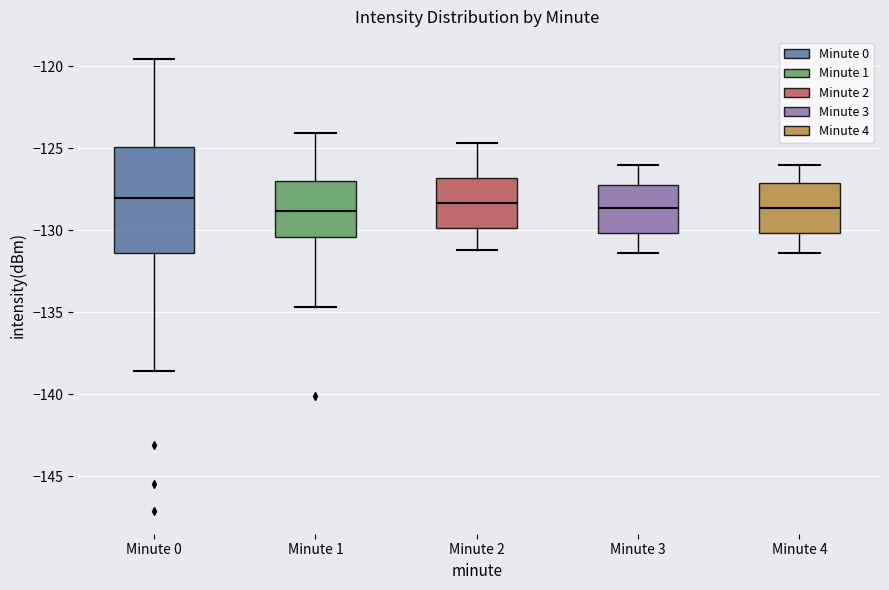

Reading left to right, transcribe this box plot: for each box, give where its median line is, the range the box spans, and where its two whiskers end, as read against the y-axis. The values are not printed on the chart, so give them approximately, as read against the axis.

Minute 0: median -128.0, box -131.5 to -125.0, whiskers -138.5 to -119.5
Minute 1: median -129.0, box -130.5 to -127.0, whiskers -134.5 to -124.0
Minute 2: median -128.5, box -130.0 to -127.0, whiskers -131.0 to -124.5
Minute 3: median -128.5, box -130.0 to -127.0, whiskers -131.5 to -126.0
Minute 4: median -128.5, box -130.0 to -127.0, whiskers -131.5 to -126.0